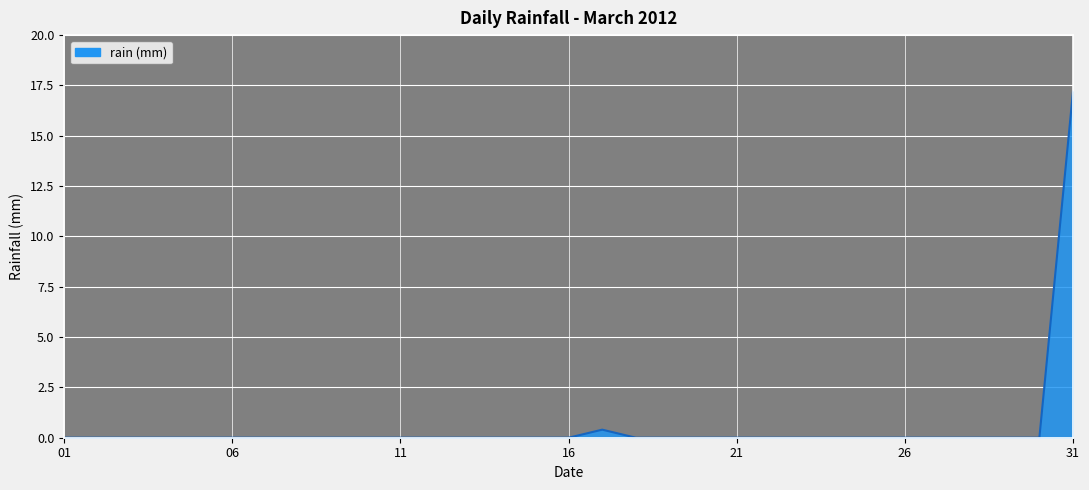

Reading left to right, transcribe all the data shown in this chart.

0.0	0.0	0.0	0.0	0.0	0.0	0.0	0.0	0.0	0.0	0.0	0.0	0.0	0.0	0.0	0.0	0.4	0.0	0.0	0.0	0.0	0.0	0.0	0.0	0.0	0.0	0.0	0.0	0.0	0.0	17.2